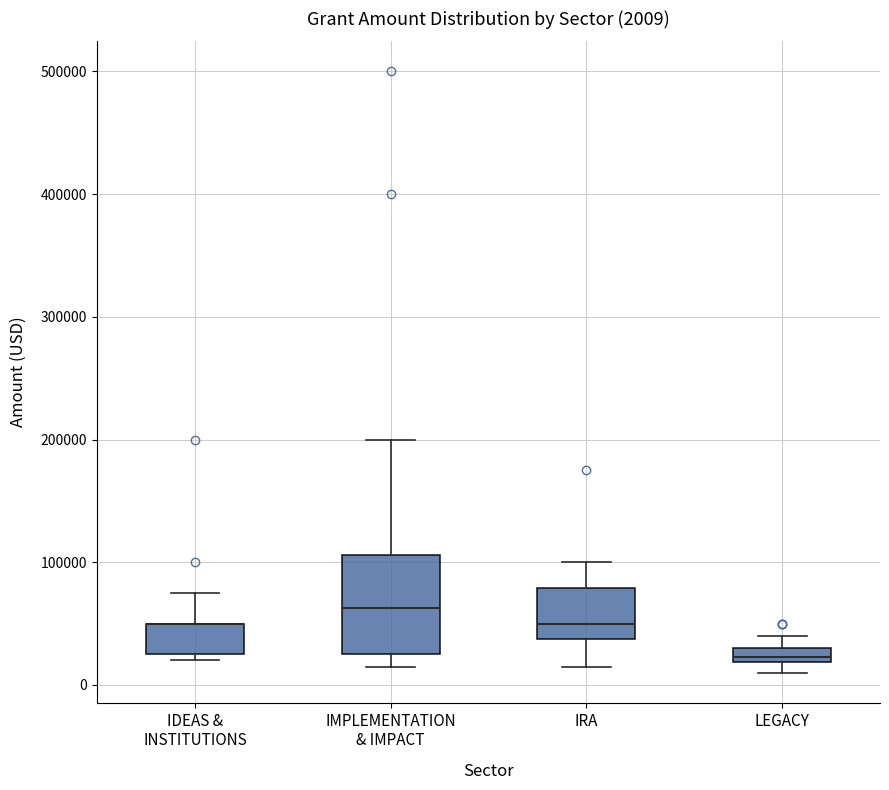

Comparing the boxes themselves (not the whiskers), which one is the tallest?

IMPLEMENTATION & IMPACT